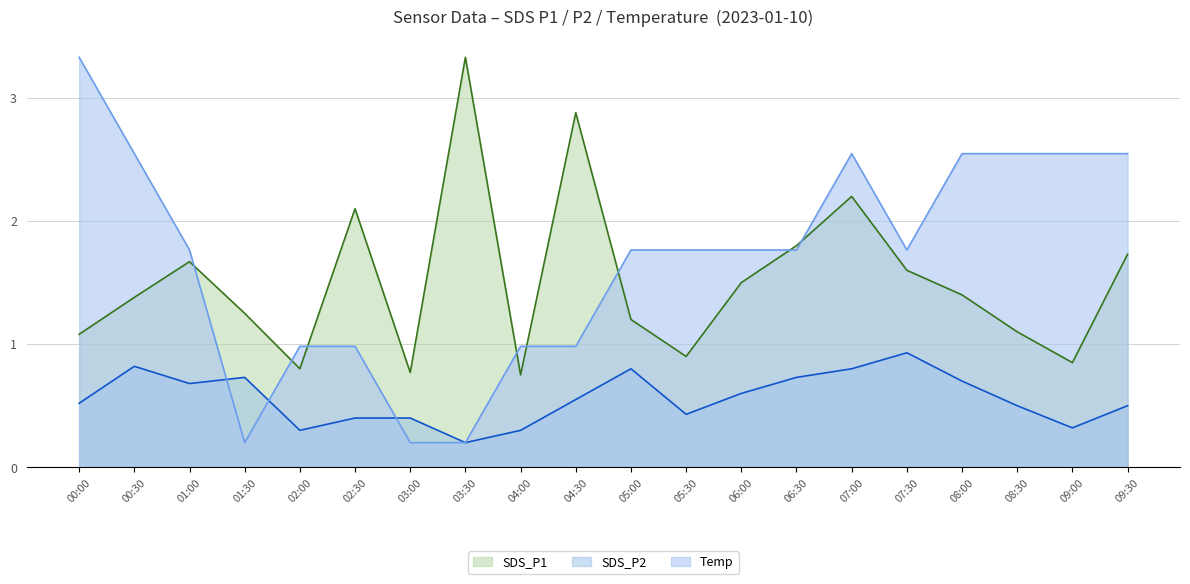

How many categories are shown in the chart?

20